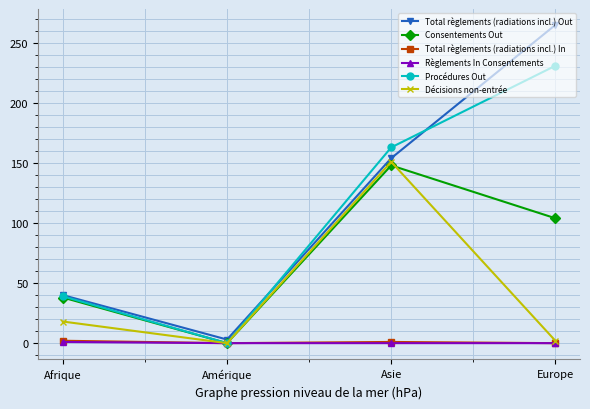

Which series changed the most between Amérique and Asie?

Procédures Out